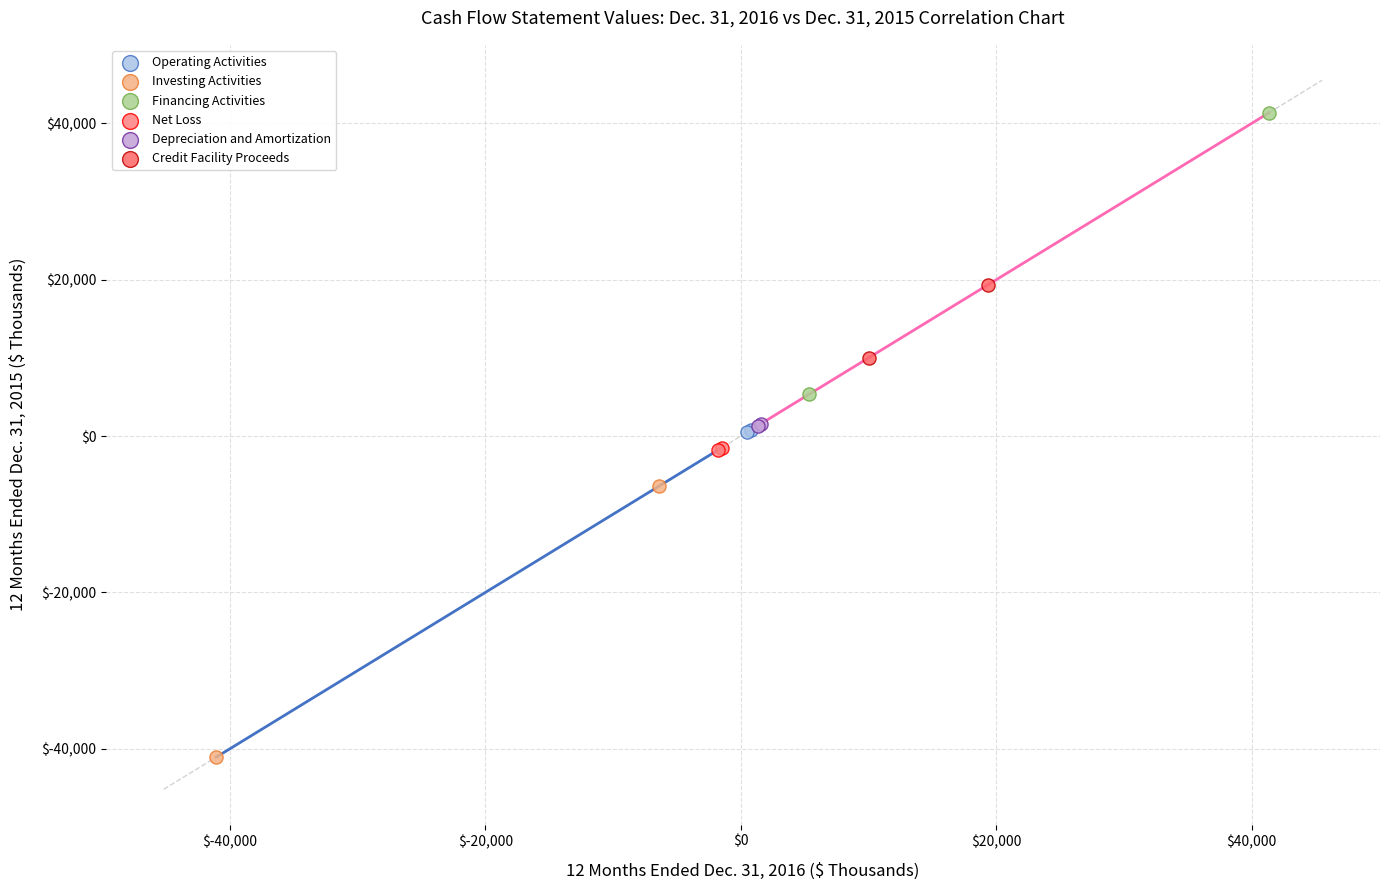

What are all the series names shown in the legend?

Operating Activities, Investing Activities, Financing Activities, Net Loss, Depreciation and Amortization, Credit Facility Proceeds